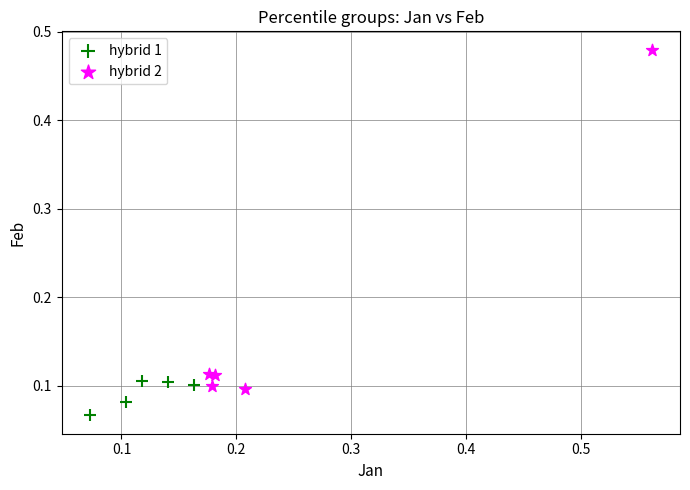

Which series contains the lowest Y value?

hybrid 1